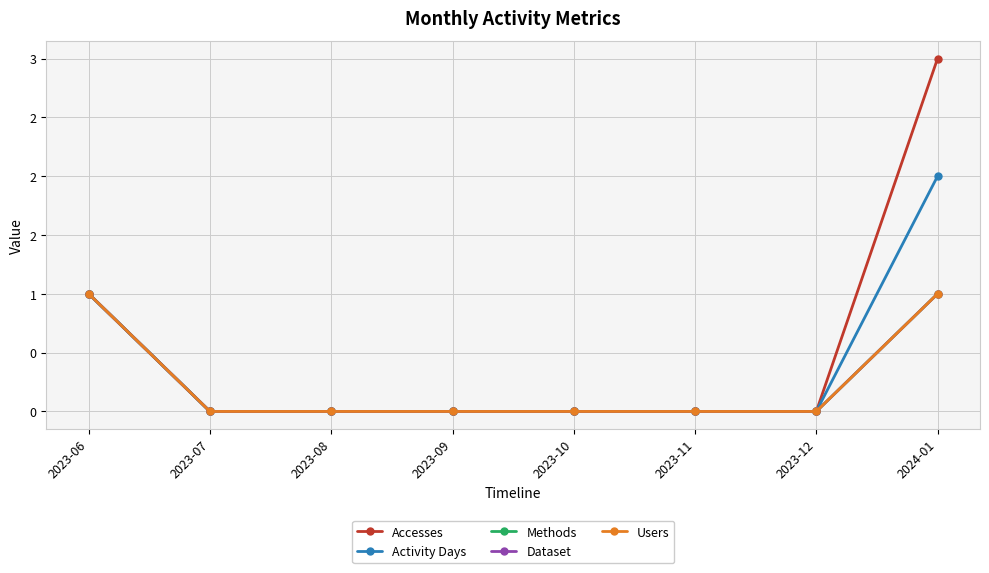

Which series has the largest total across all categories?

Accesses